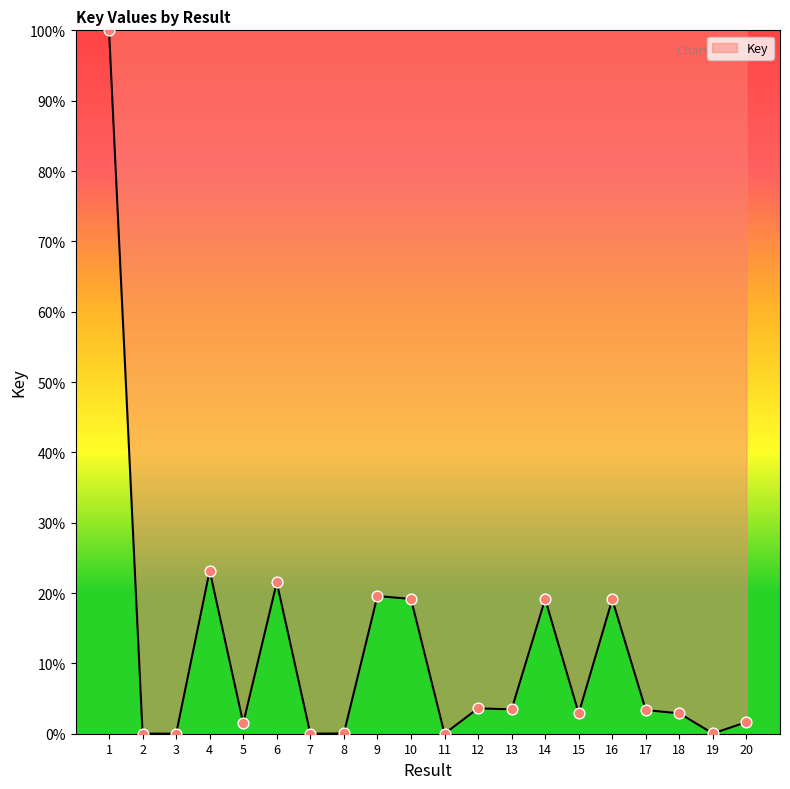

What is the change in value from 9 to 19?

-19.5